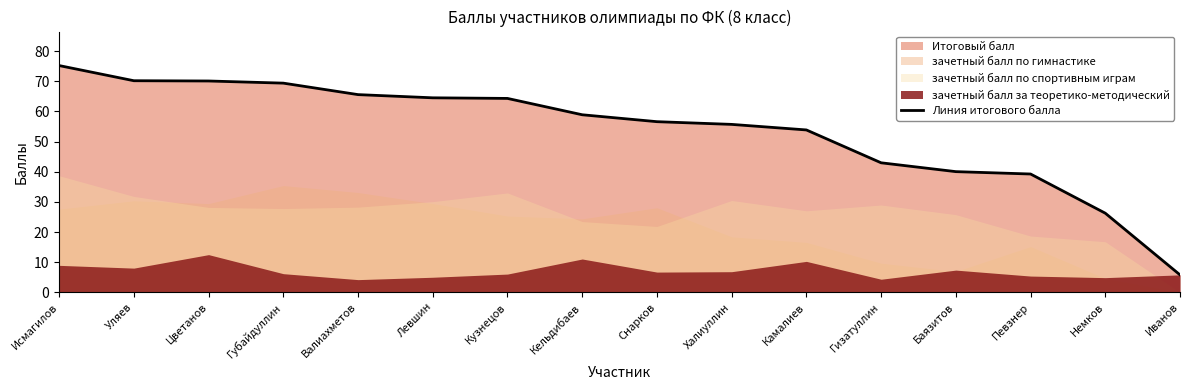

What position from the left is Халиуллин?

10